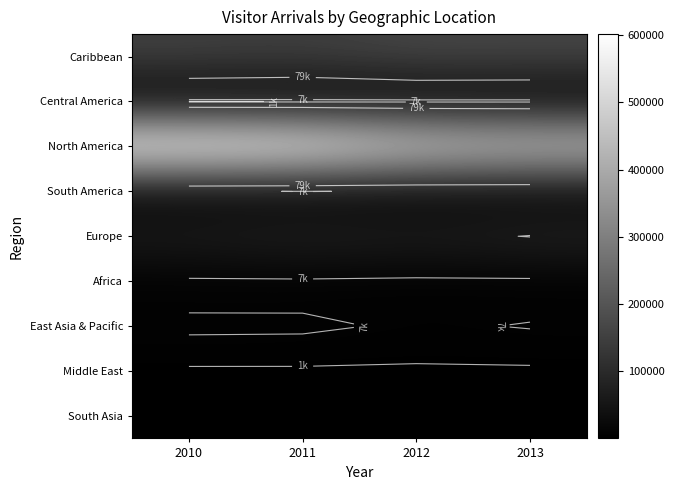

How many data points does each series have?

4